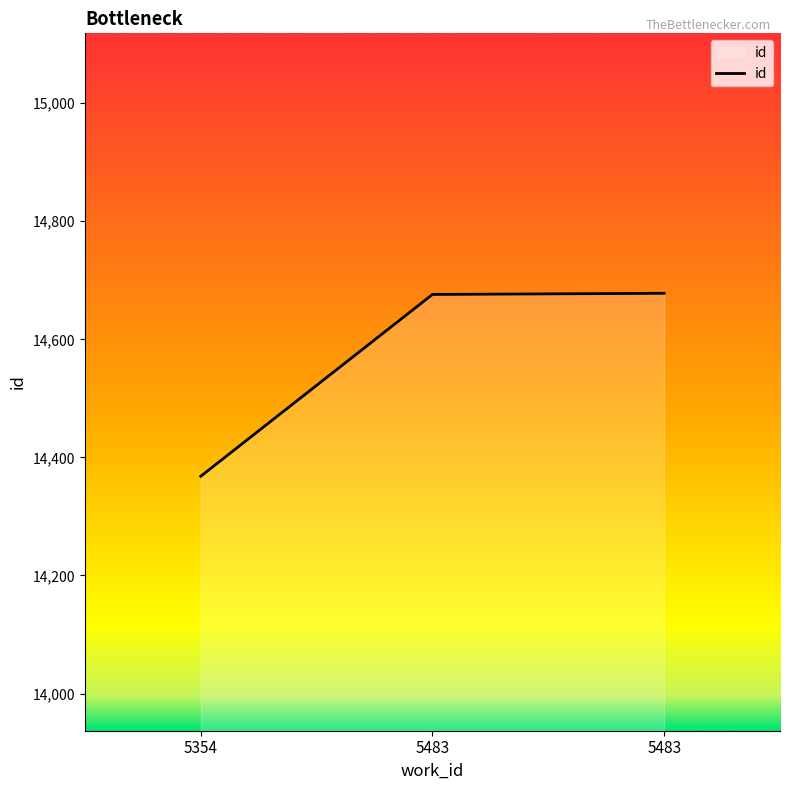

What is the sum of all values?

43722